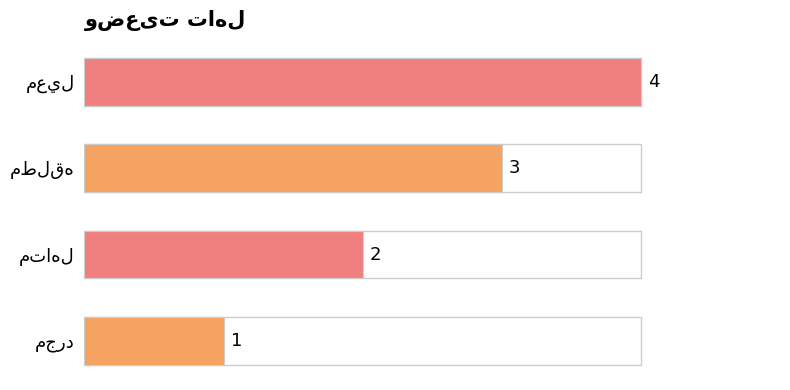

What is the sum of all values?

10